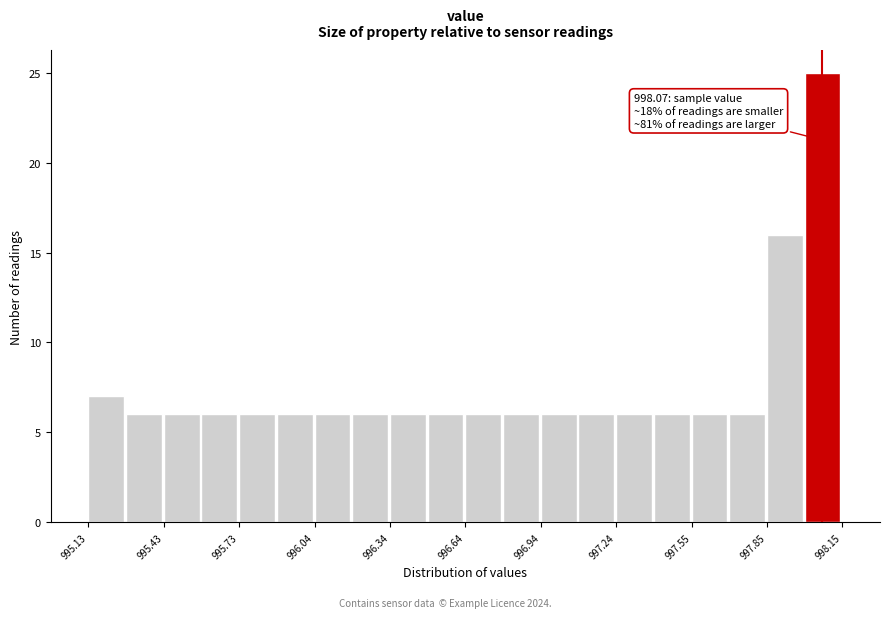

Around what value on the x-axis is the tallest bar? Give the approximate position of its centre, as read against the axis.

998.05